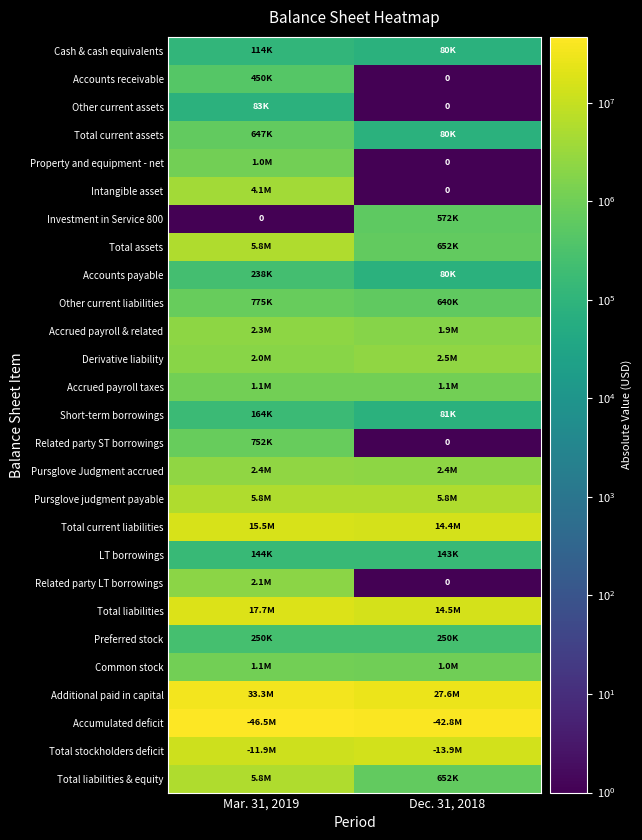

The Related party LT borrowings series shows 2100000.0 at Mar. 31, 2019. True or false?

True